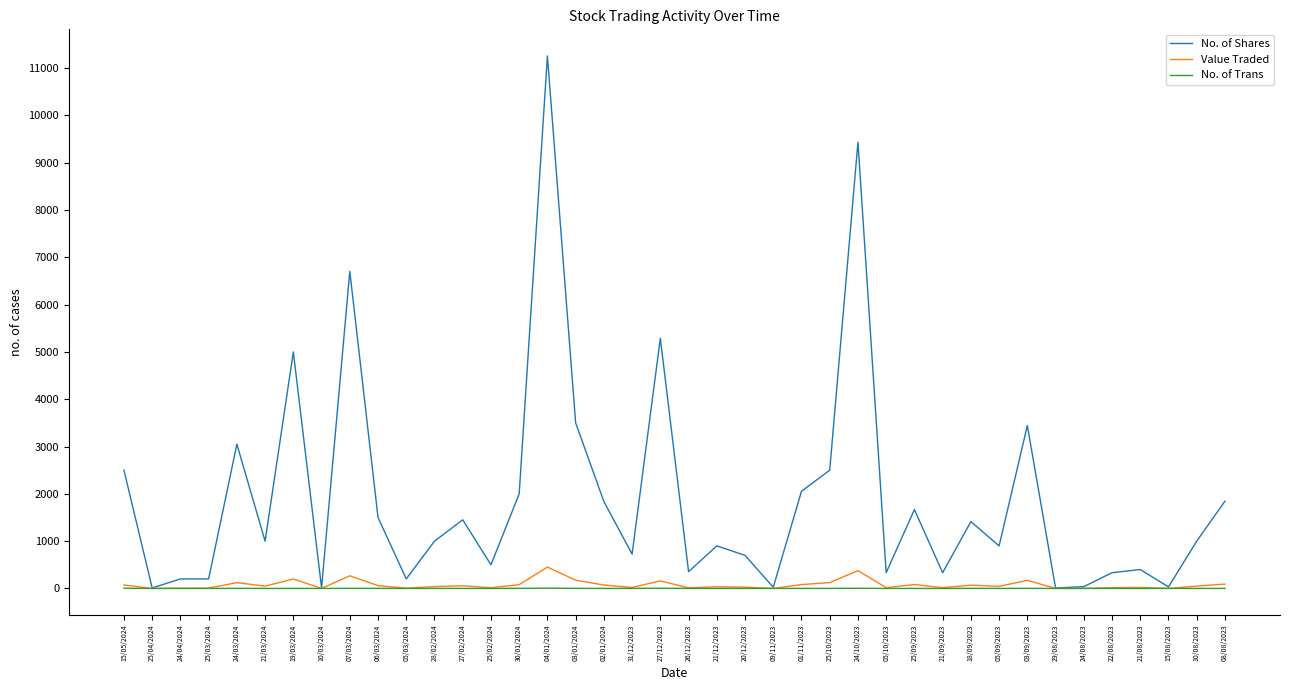

The value of No. of Shares at 30/01/2024 is 2000. True or false?

True